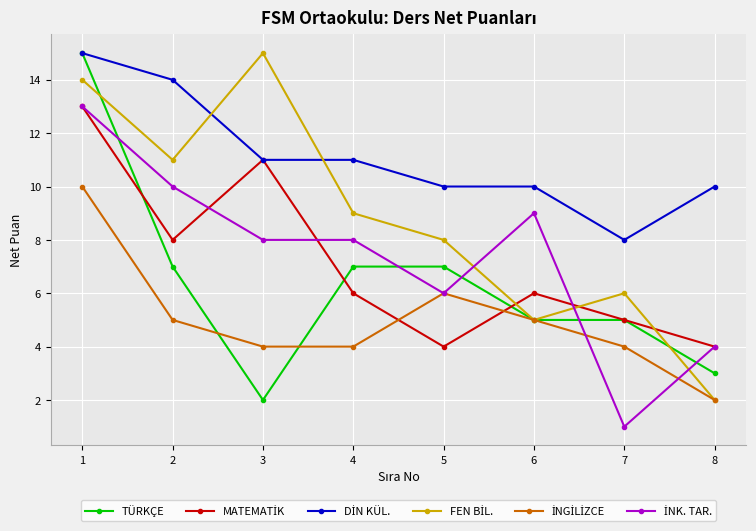

The value of TÜRKÇE at 2 is 7. True or false?

True